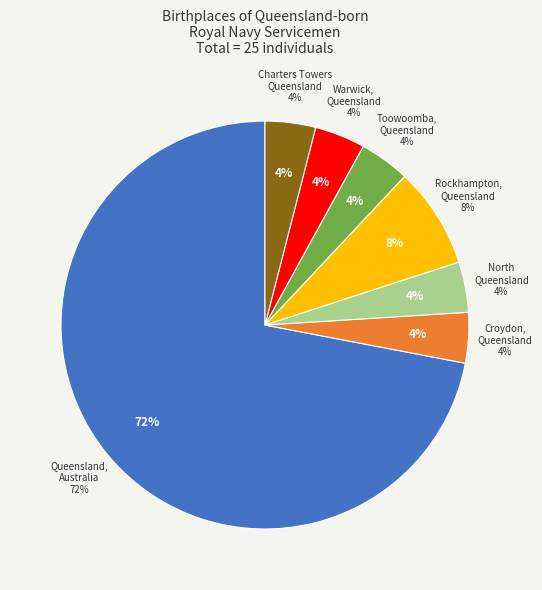

The Queensland, Australia slice represents 79% of the pie. True or false?

False